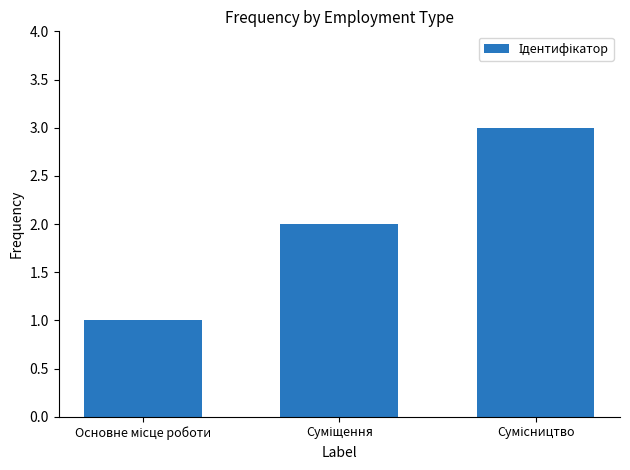

What is the sum of all values?

6